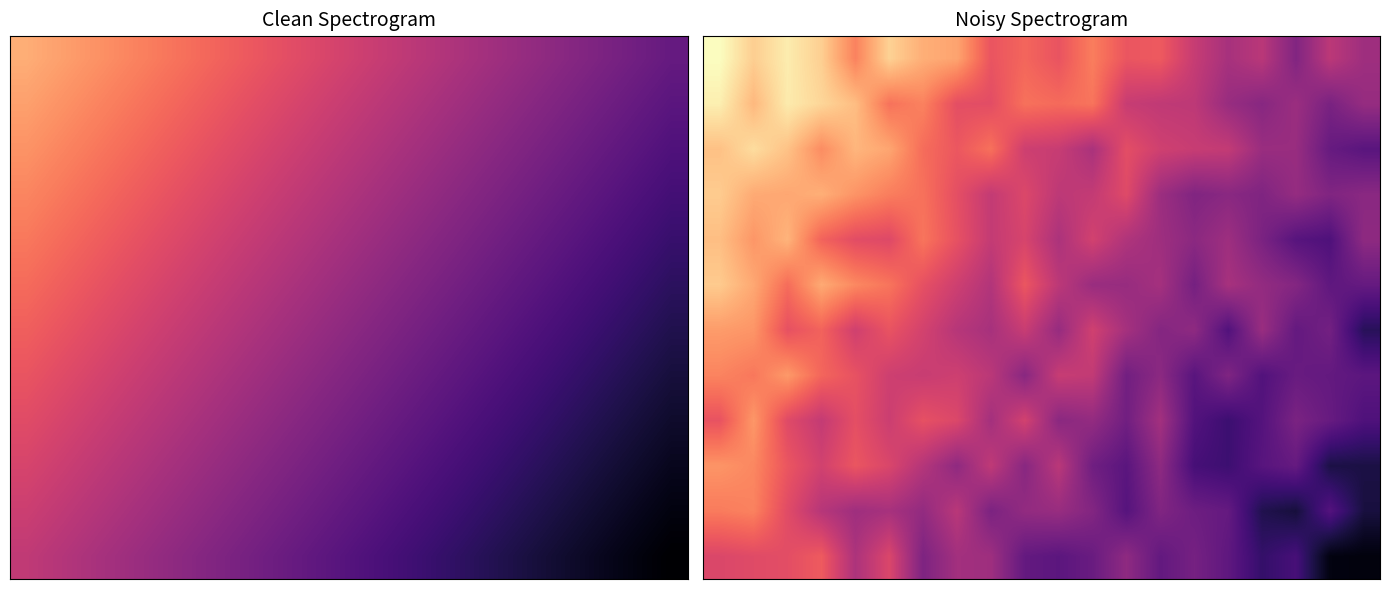

How many distinct data groups are displayed?

12